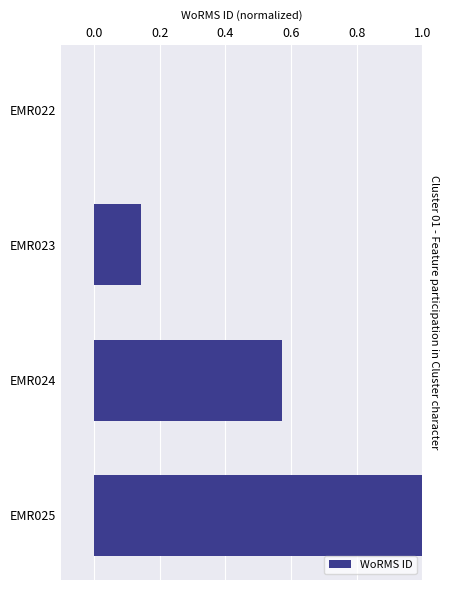

What is the change in value from EMR024 to EMR025?

+0.4